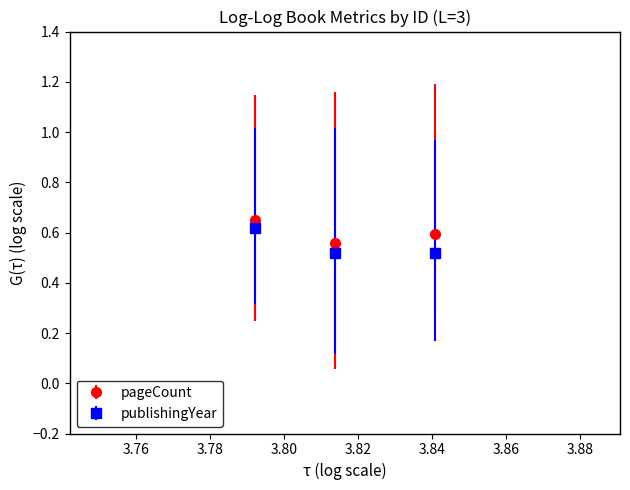

At how many categories does at least one series exceed 0?

3